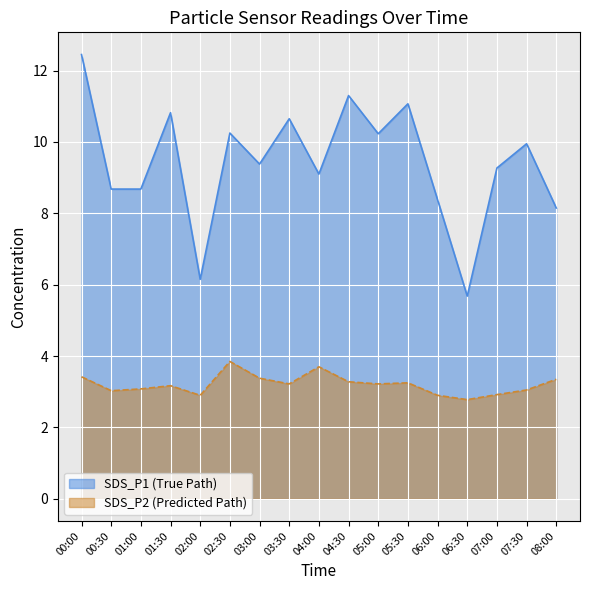

Reading left to right, transcribe all the data shown in this chart.

SDS_P1: 00:00=12.4	00:30=8.7	01:00=8.7	01:30=10.8	02:00=6.2	02:30=10.2	03:00=9.4	03:30=10.7	04:00=9.1	04:30=11.3	05:00=10.2	05:30=11.1	06:00=8.4	06:30=5.7	07:00=9.3	07:30=9.9	08:00=8.2
SDS_P2: 00:00=3.4	00:30=3.0	01:00=3.1	01:30=3.2	02:00=2.9	02:30=3.9	03:00=3.4	03:30=3.2	04:00=3.7	04:30=3.3	05:00=3.2	05:30=3.2	06:00=2.9	06:30=2.8	07:00=2.9	07:30=3.0	08:00=3.4